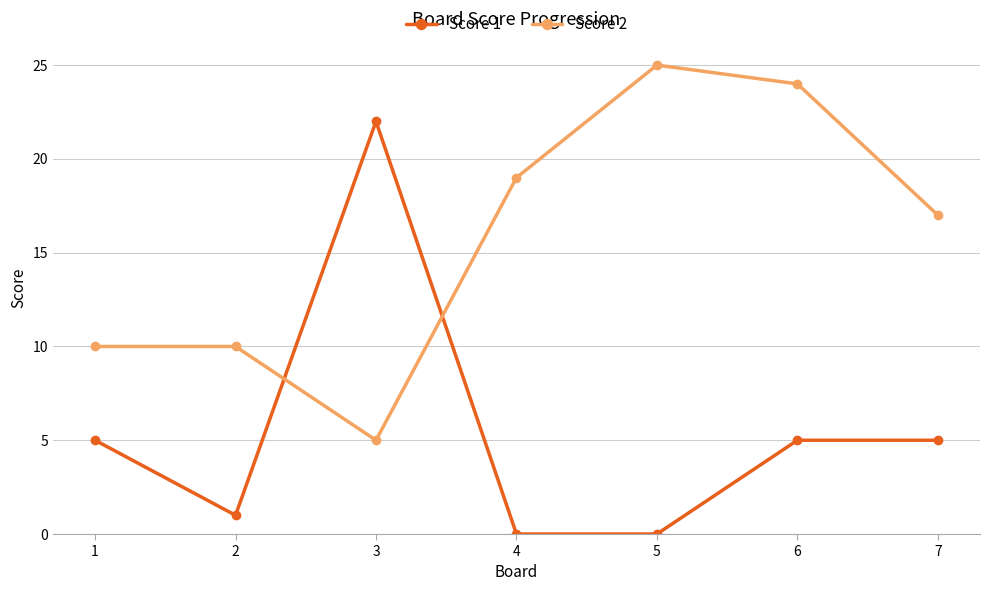

What is the difference between the Score 2 values at 5 and 3?

20